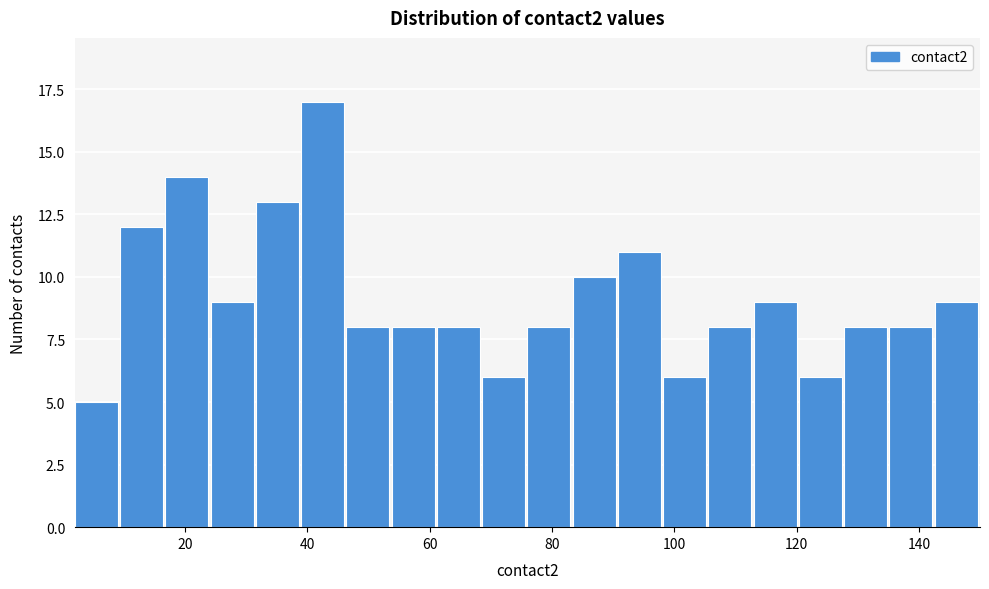

Read against the x-axis, roughly where is the centre of the tallest bar?

42